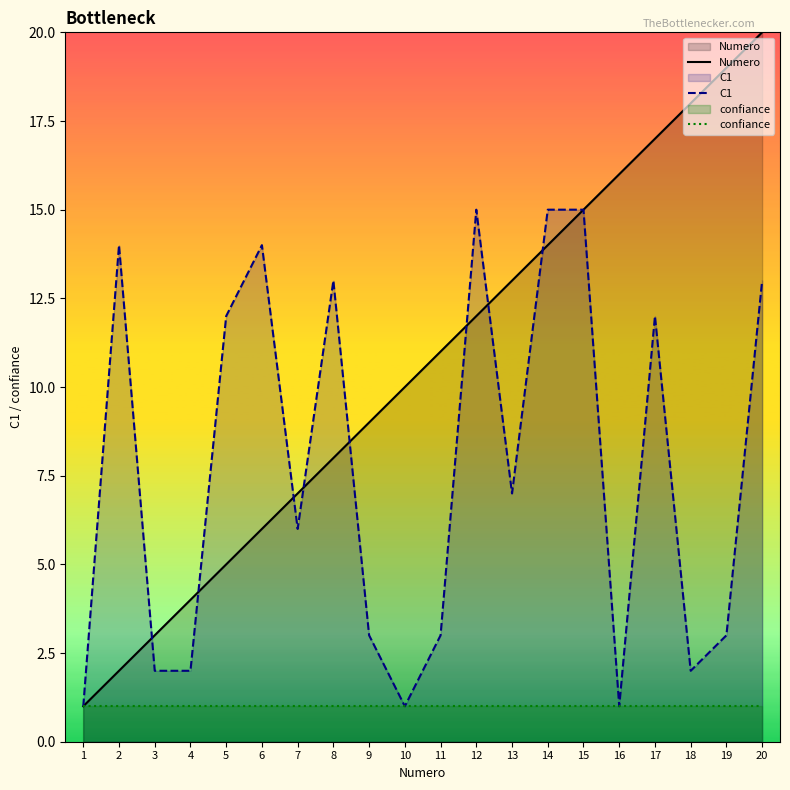

What are all the series names shown in the legend?

Numero, C1, confiance